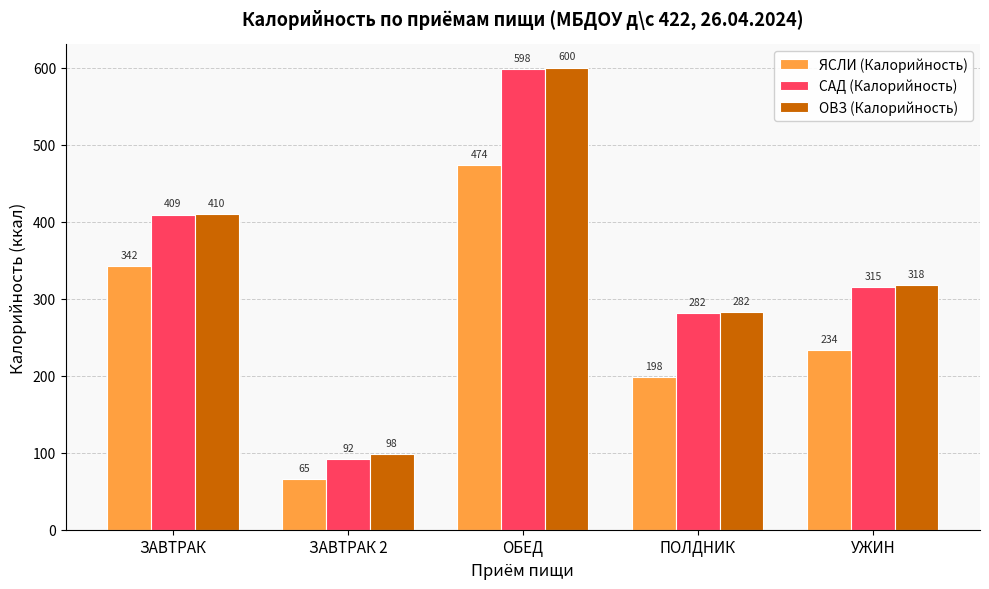

What is the highest value of the ЯСЛИ (Калорийность) series?

474.1